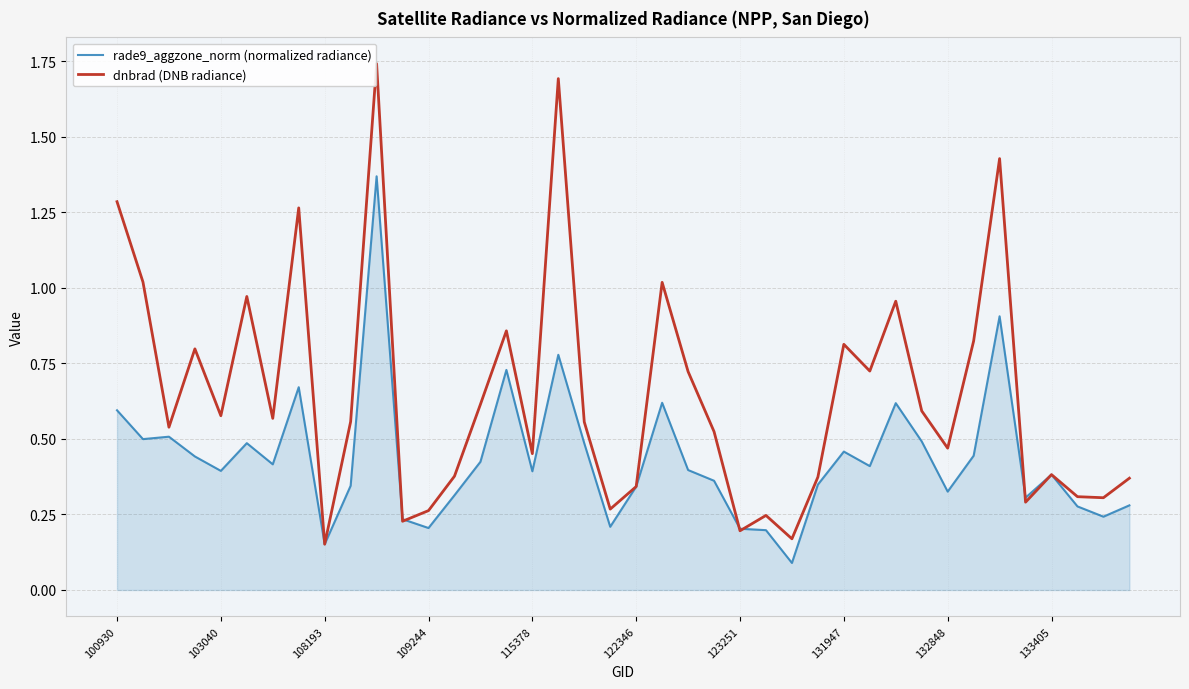

What is the minimum value shown in the chart?

0.1